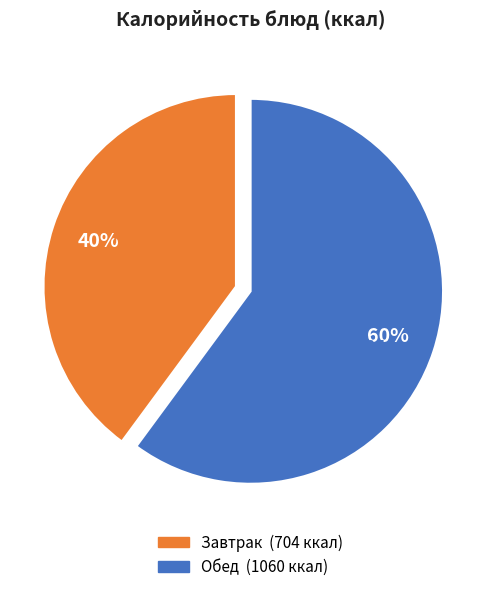

Is there a majority slice in this chart?

Yes